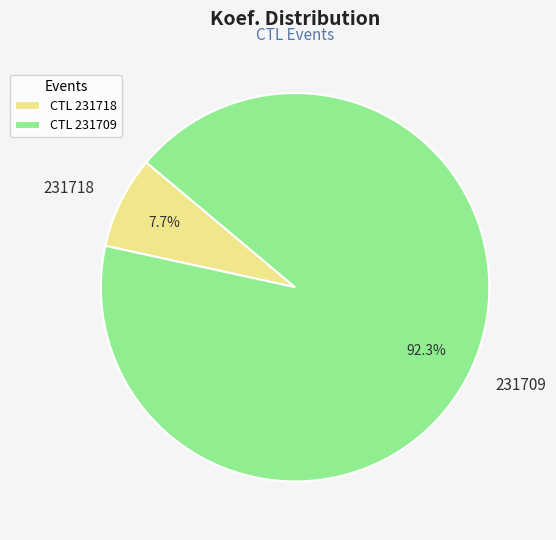

To the nearest percent, what is the combined percentage of 231709 and 231718?

100%